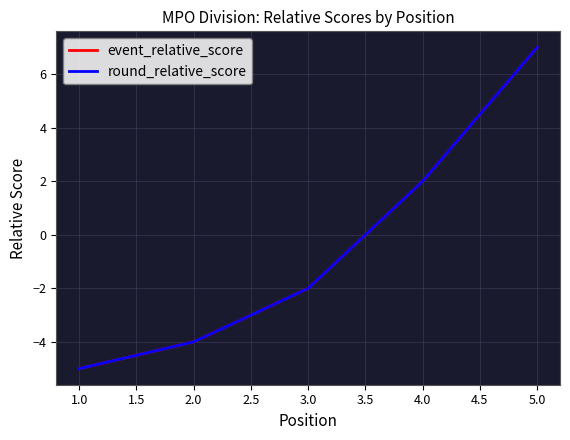

Does the chart display data point markers on the line(s)?

No